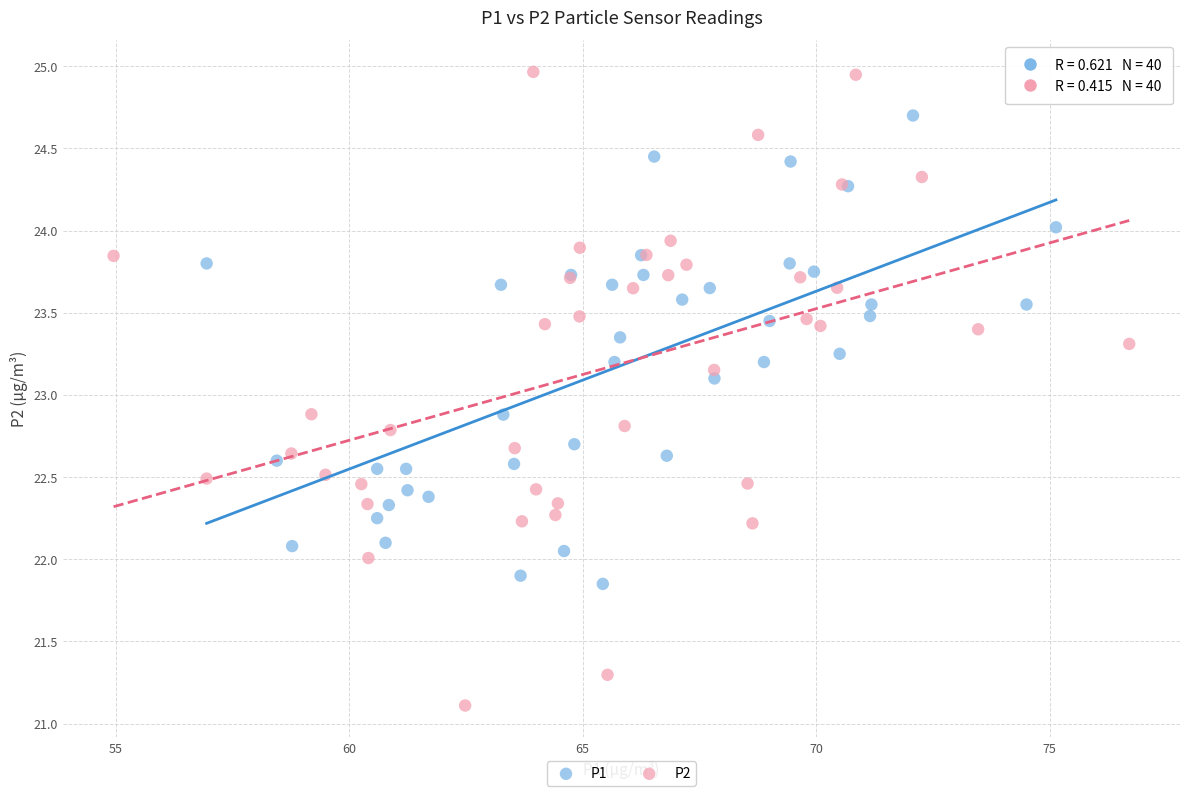

Which series has the largest Y range (max minus min)?

P2